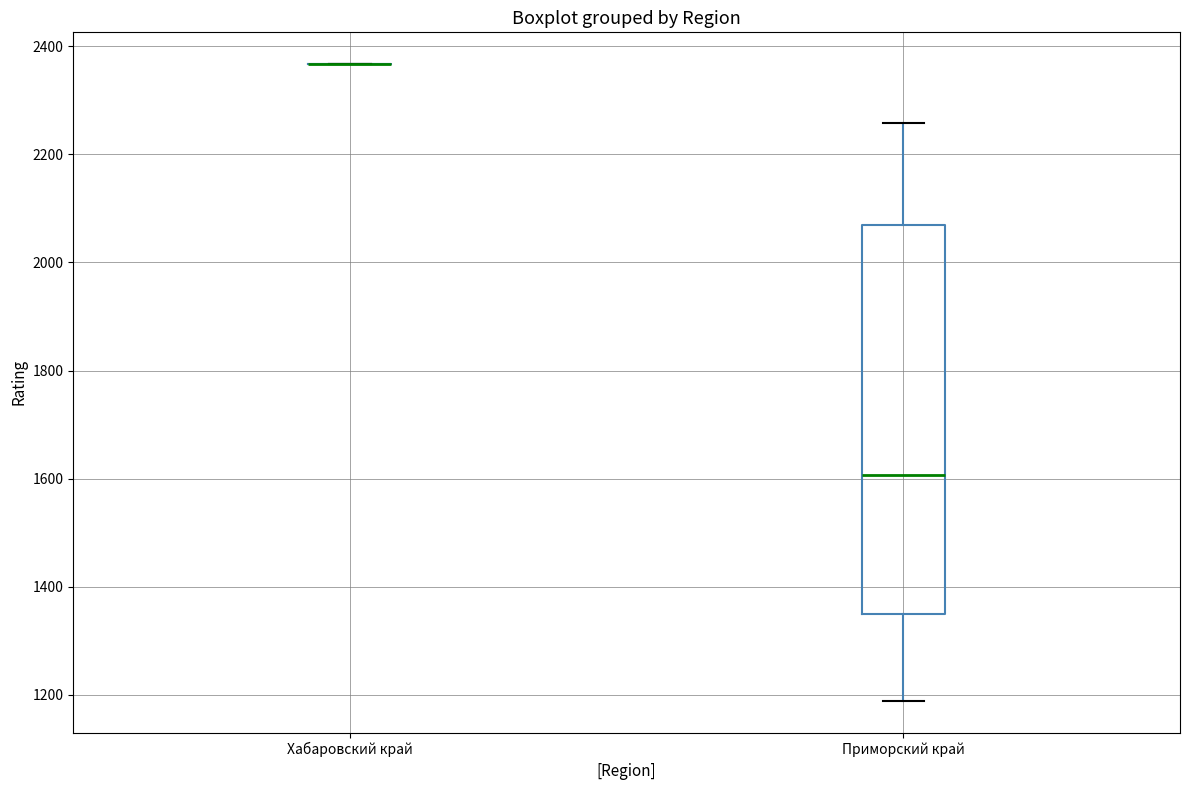

Comparing the boxes themselves (not the whiskers), which one is the tallest?

Приморский край